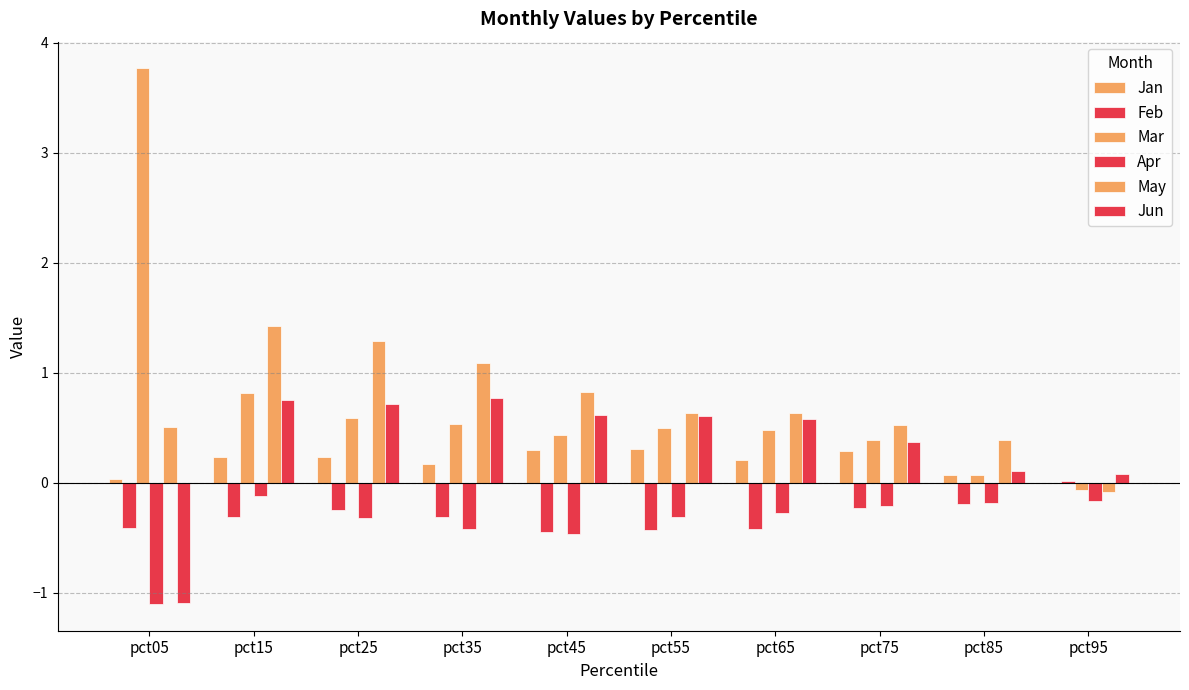

Does the chart contain stacked bars?

No